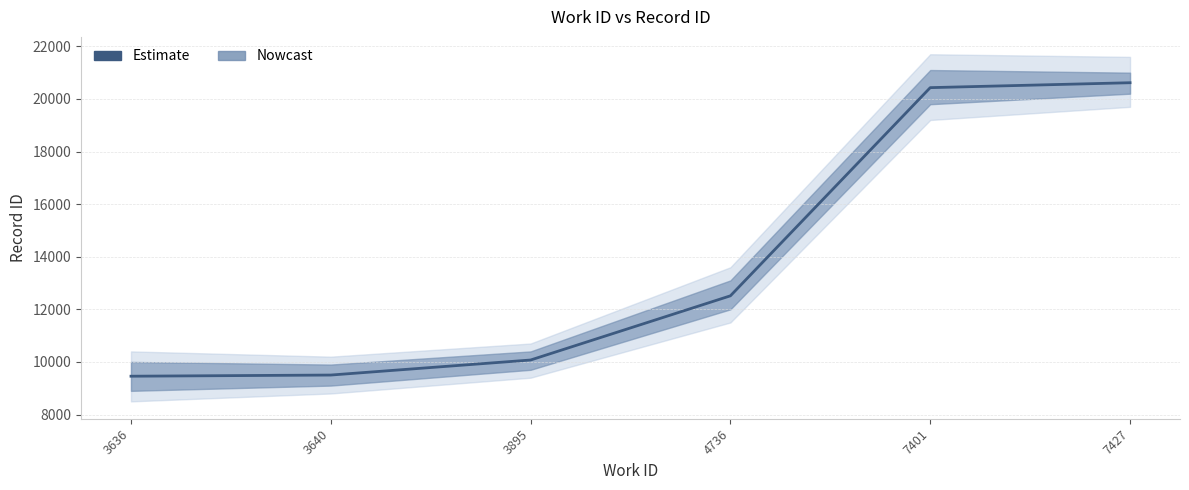

Where is the data nearest to the value 15037?

4736